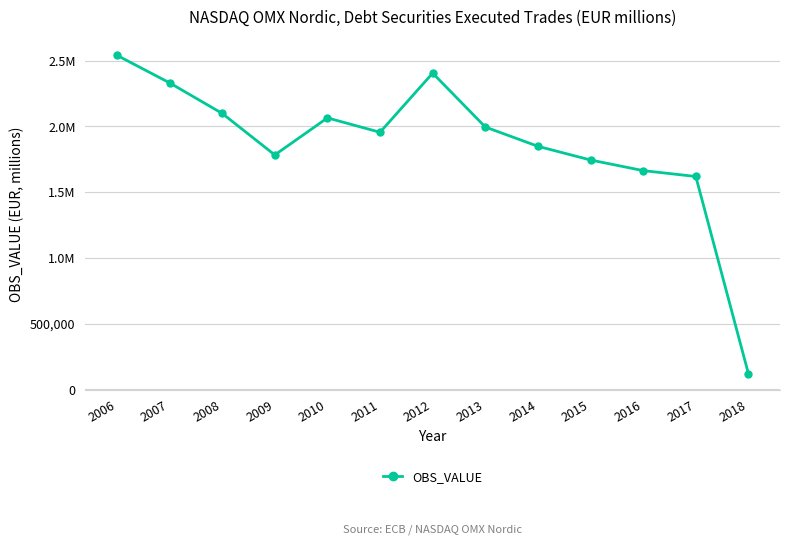

What is the difference between the maximum and minimum values?

2421772.4